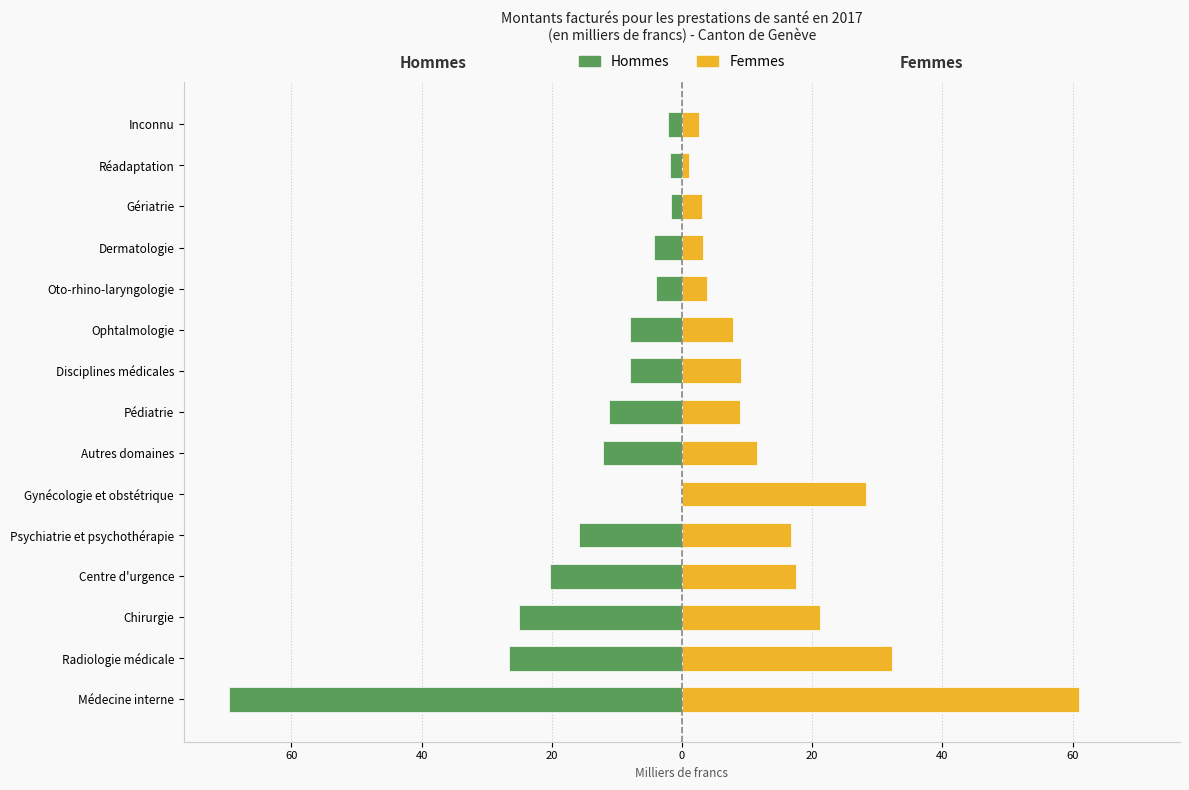

Does the chart contain any negative values?

Yes